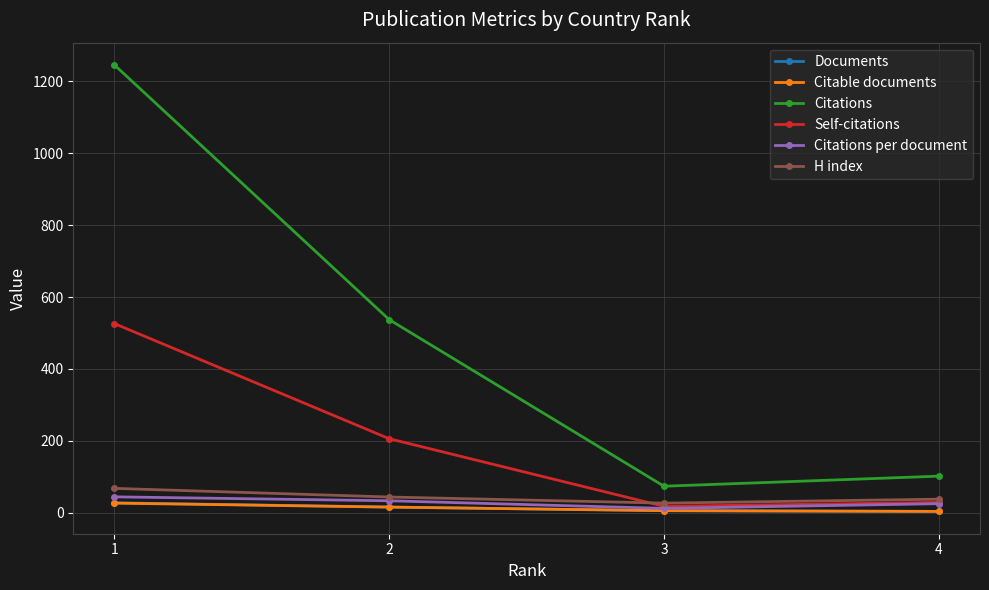

Which series has the largest total across all categories?

Citations